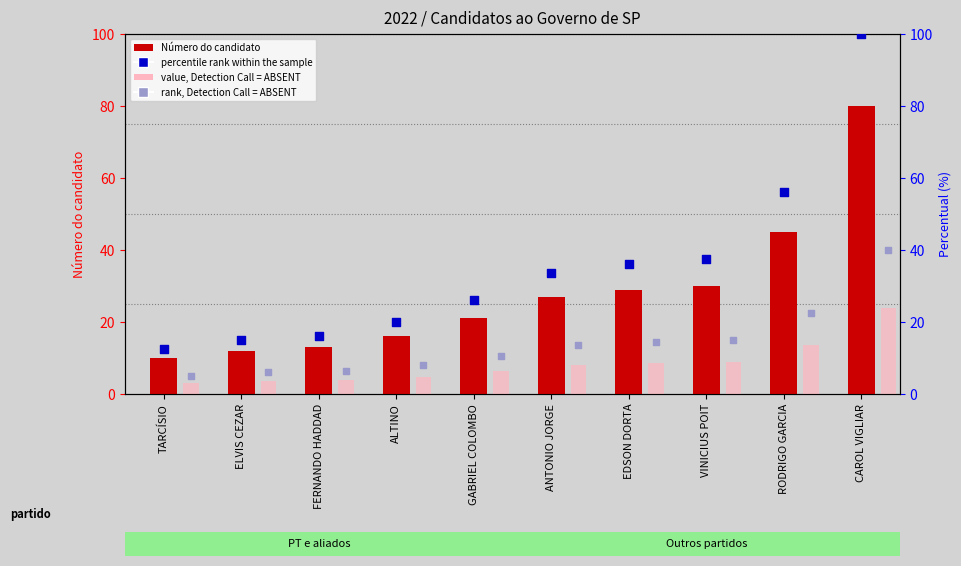

Which series contains the highest Y value?

percentile rank within the sample